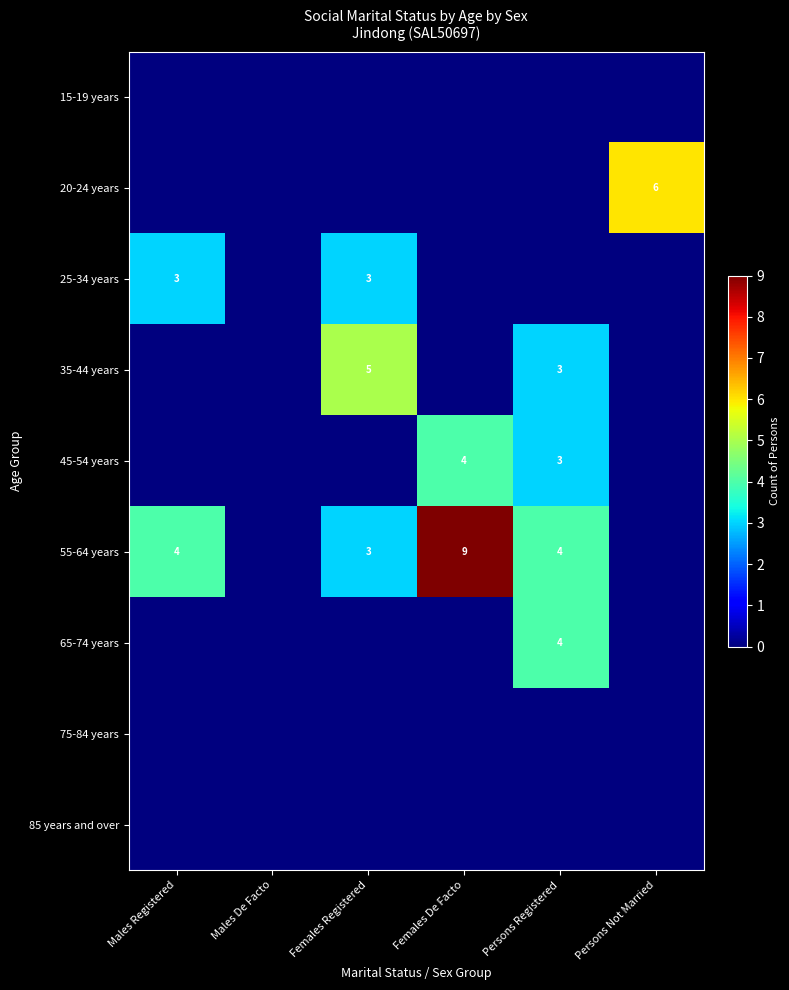

The value of 25-34 years at Males Registered is 3. True or false?

True